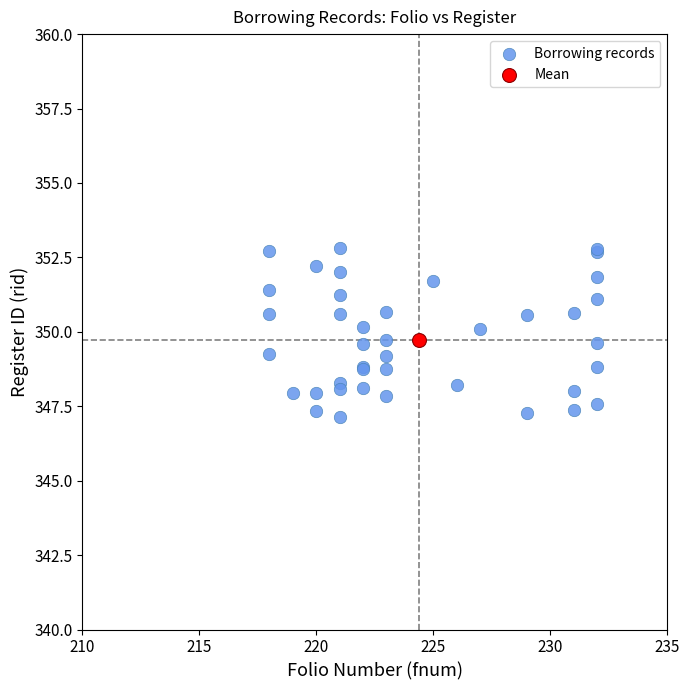

What are all the series names shown in the legend?

Borrowing records, Mean